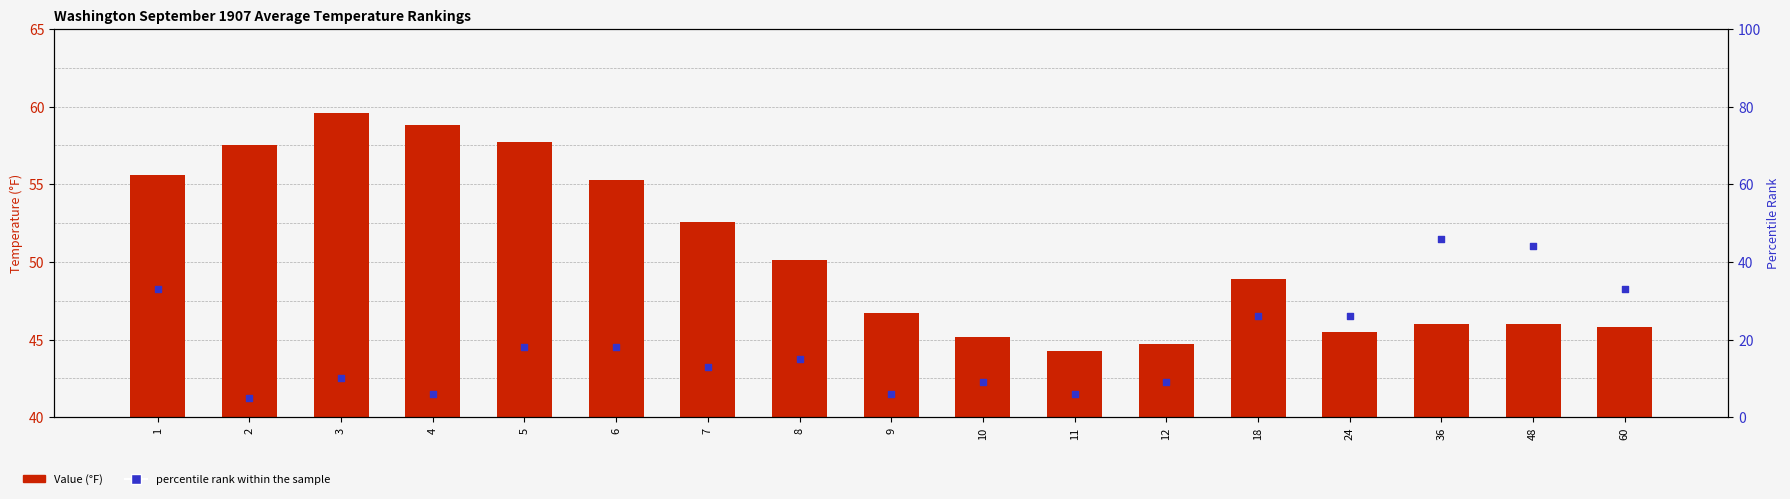

What are all the series names shown in the legend?

Value (°F), percentile rank within the sample